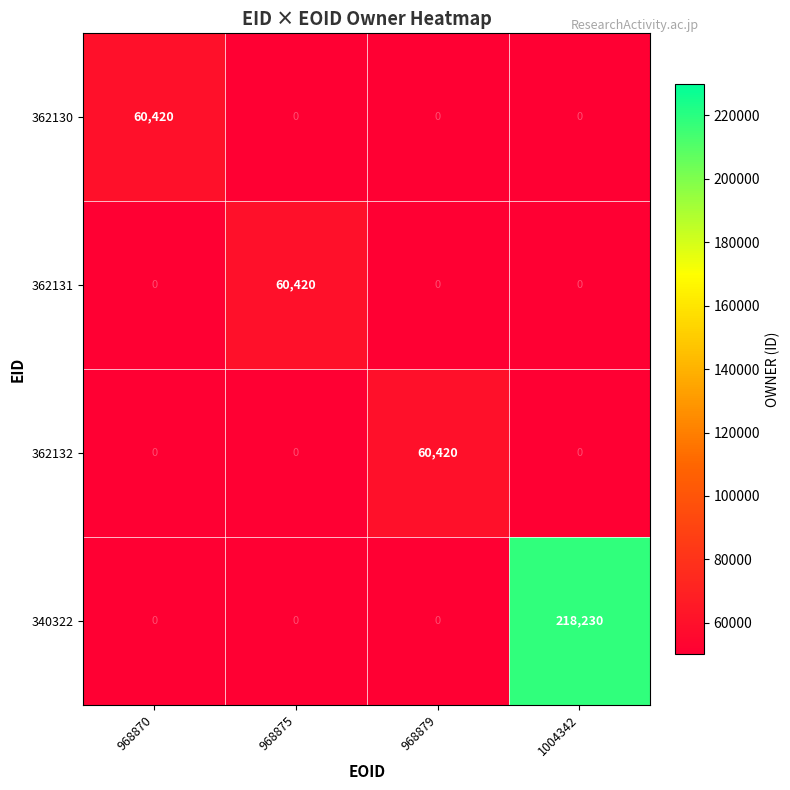

The 362130 series shows 20238.1 at 968870. True or false?

False